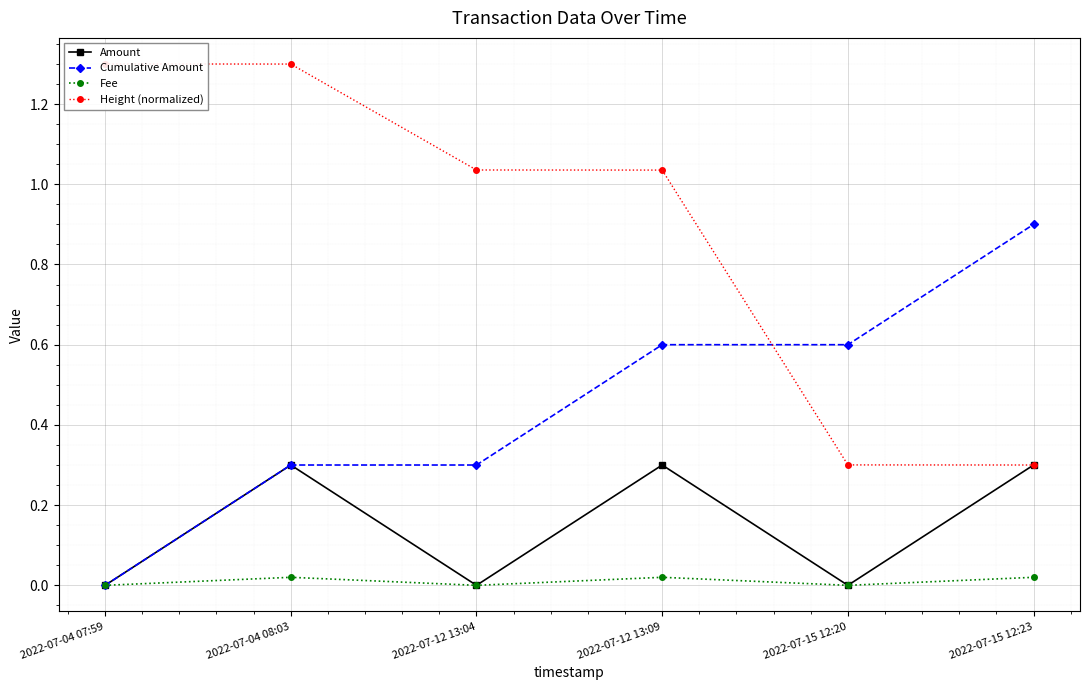

At 2022-07-04 08:03, list the series in order from largest to smallest.

Height (normalized), Amount, Cumulative Amount, Fee